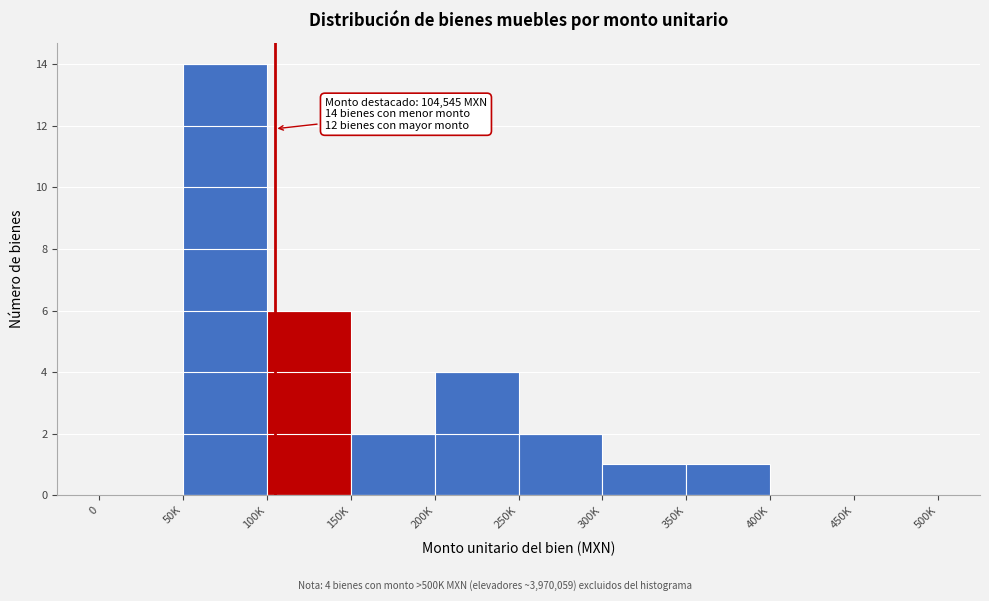

Reading left to right, transcribe all the data shown in this chart.

0=0	50K=14	100K=6	150K=2	200K=4	250K=2	300K=1	350K=1	400K=0	450K=0